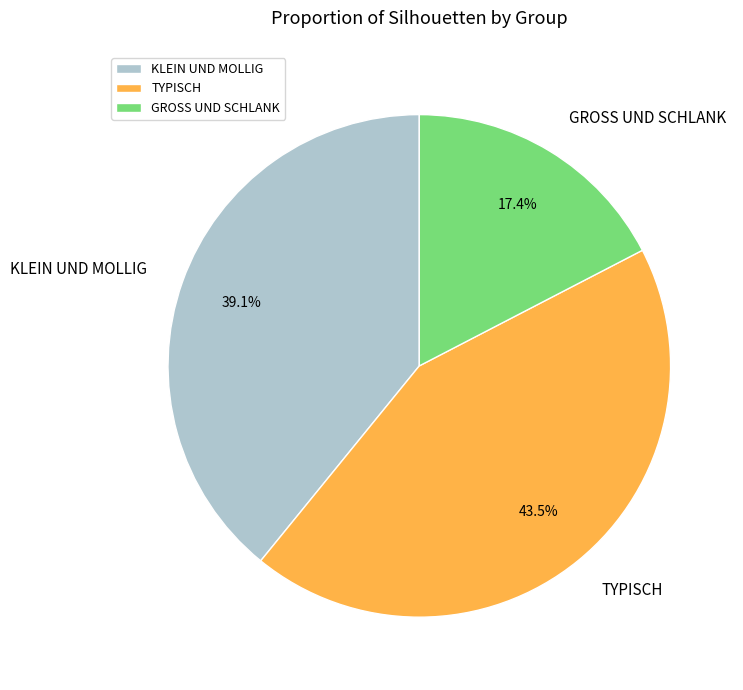

What is the ratio of the value at TYPISCH to the value at KLEIN UND MOLLIG?

1.1